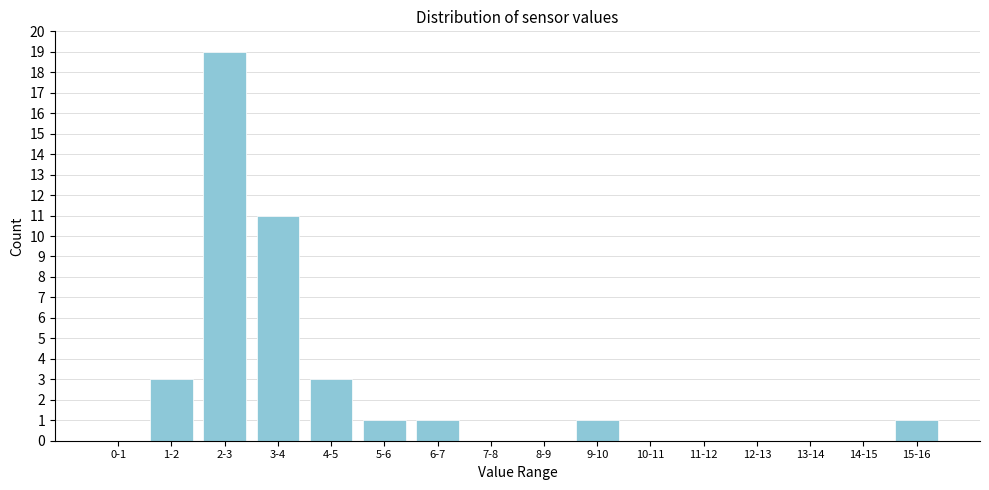

Reading left to right, transcribe all the data shown in this chart.

0-1=0	1-2=3	2-3=19	3-4=11	4-5=3	5-6=1	6-7=1	7-8=0	8-9=0	9-10=1	10-11=0	11-12=0	12-13=0	13-14=0	14-15=0	15-16=1